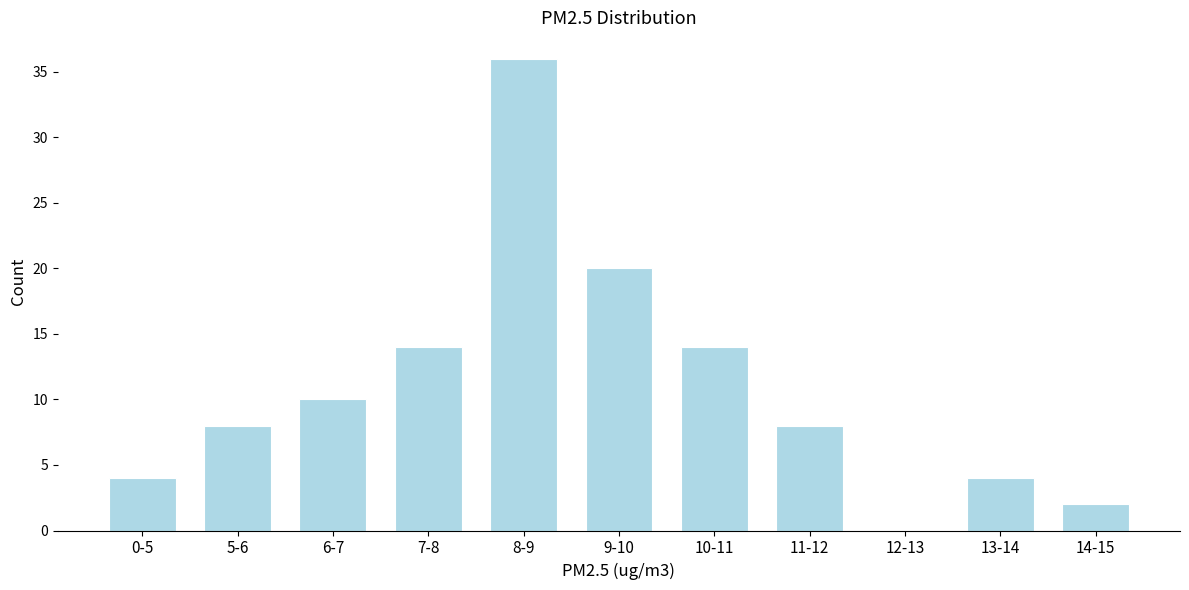

Reading left to right, transcribe all the data shown in this chart.

0-5=4	5-6=8	6-7=10	7-8=14	8-9=36	9-10=20	10-11=14	11-12=8	12-13=0	13-14=4	14-15=2